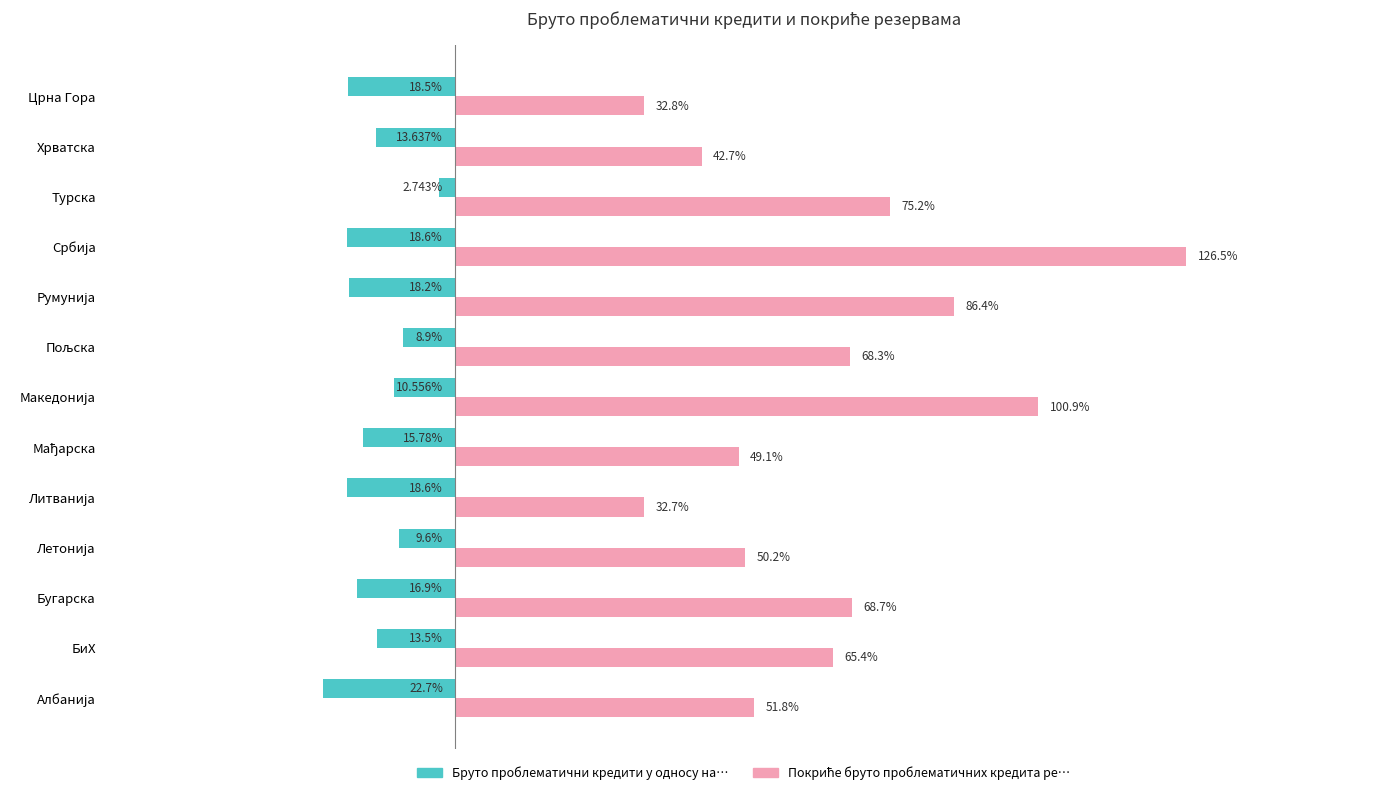

Reading left to right, transcribe all the data shown in this chart.

Бруто проблематични кредити у односу на…: -22.7	-13.5	-16.9	-9.6	-18.6	-15.8	-10.6	-8.9	-18.2	-18.6	-2.7	-13.6	-18.5
Покриће бруто проблематичних кредита ре…: 51.8	65.4	68.7	50.2	32.7	49.1	100.9	68.3	86.4	126.5	75.2	42.7	32.8